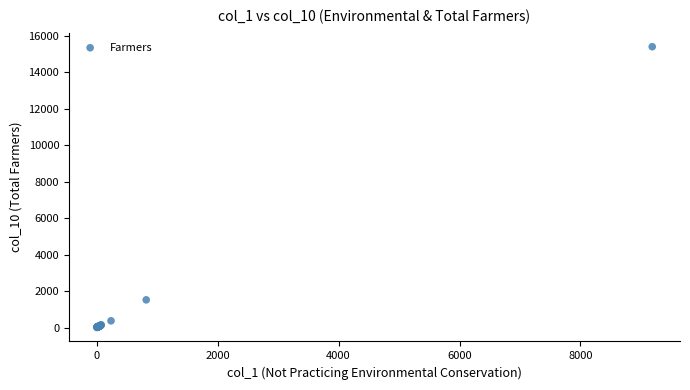

What Y value in the scatter plot is closest to 7696?

1516